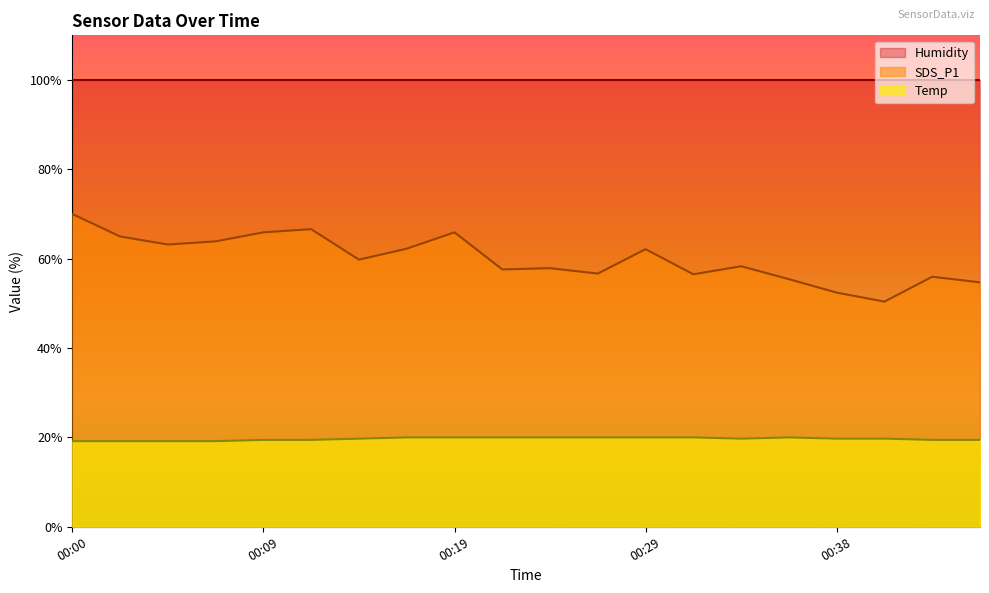

How many interior local valleys does the Temp series have?

1